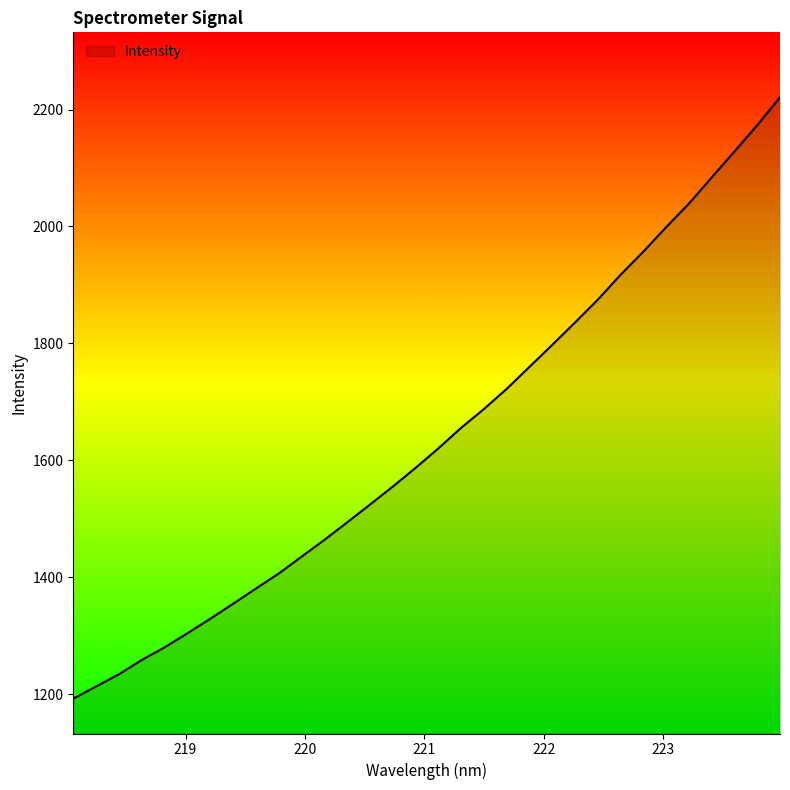

Does the chart have visible grid lines?

No